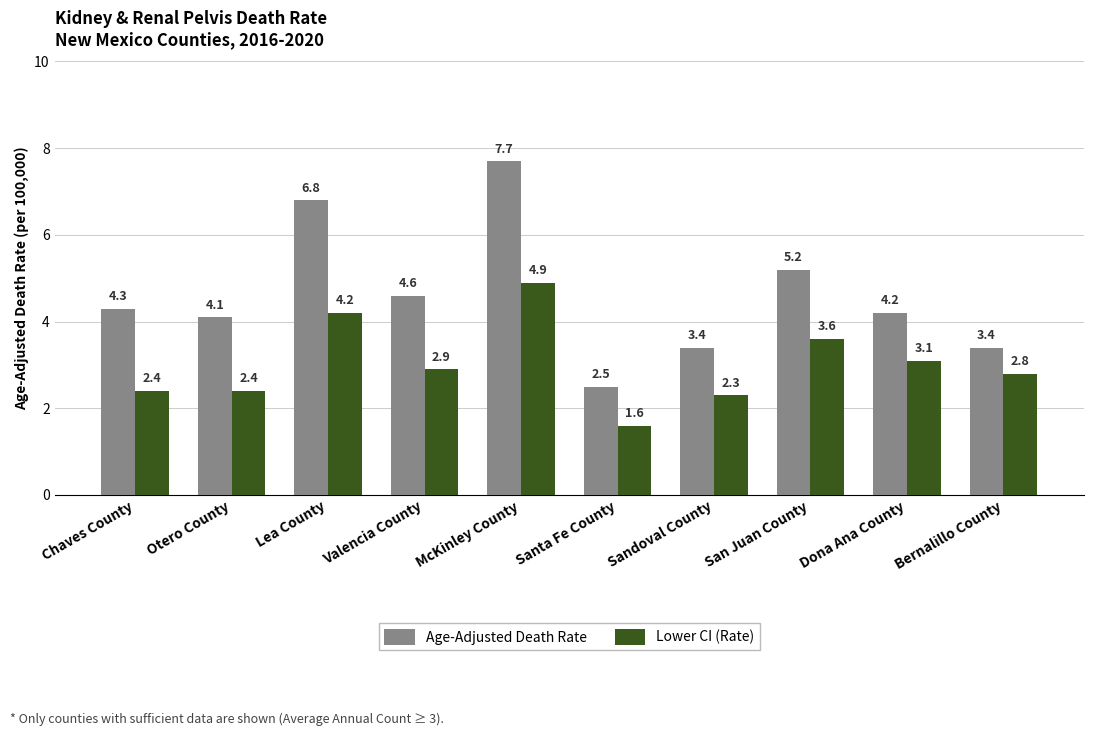

How many distinct data groups are displayed?

2